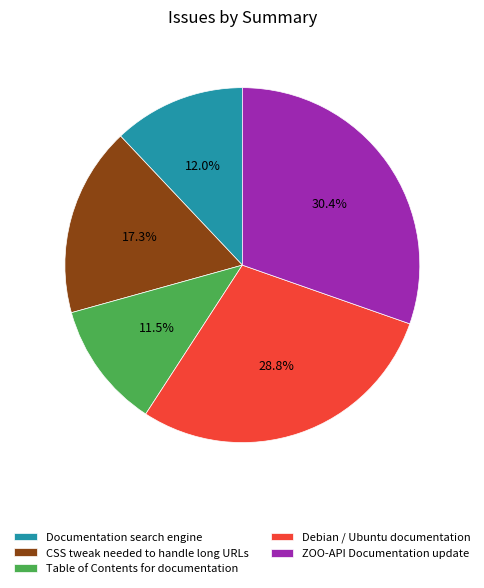

Is it true that Debian / Ubuntu documentation is 29% of the pie?

True